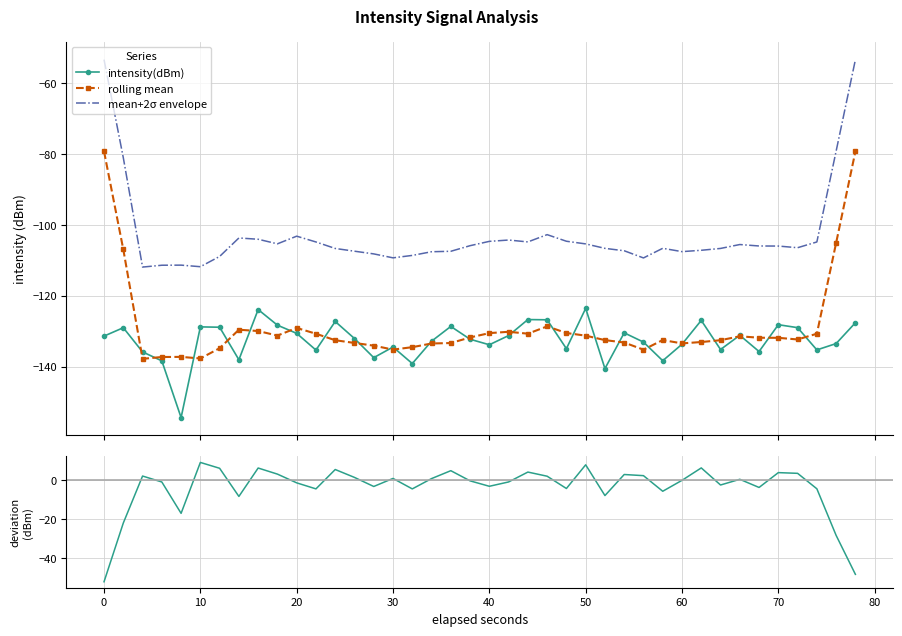

True or false: rolling mean and mean+2σ envelope cross at least once.

False